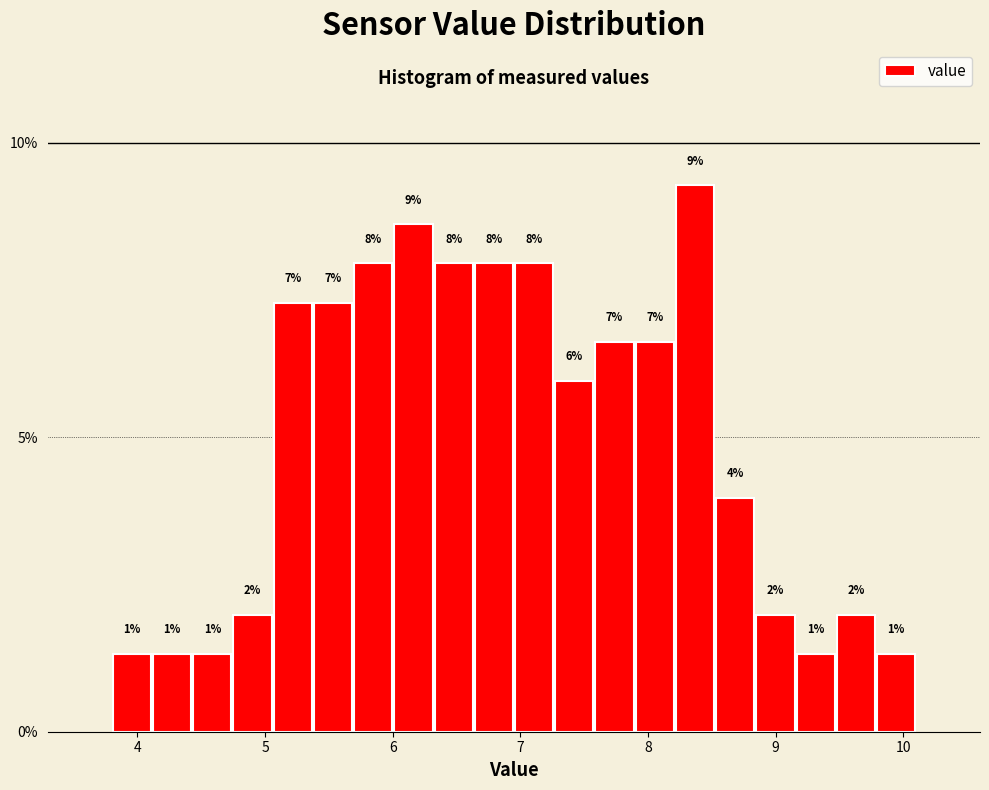

Read against the x-axis, roughly where is the centre of the tallest bar?

8.4